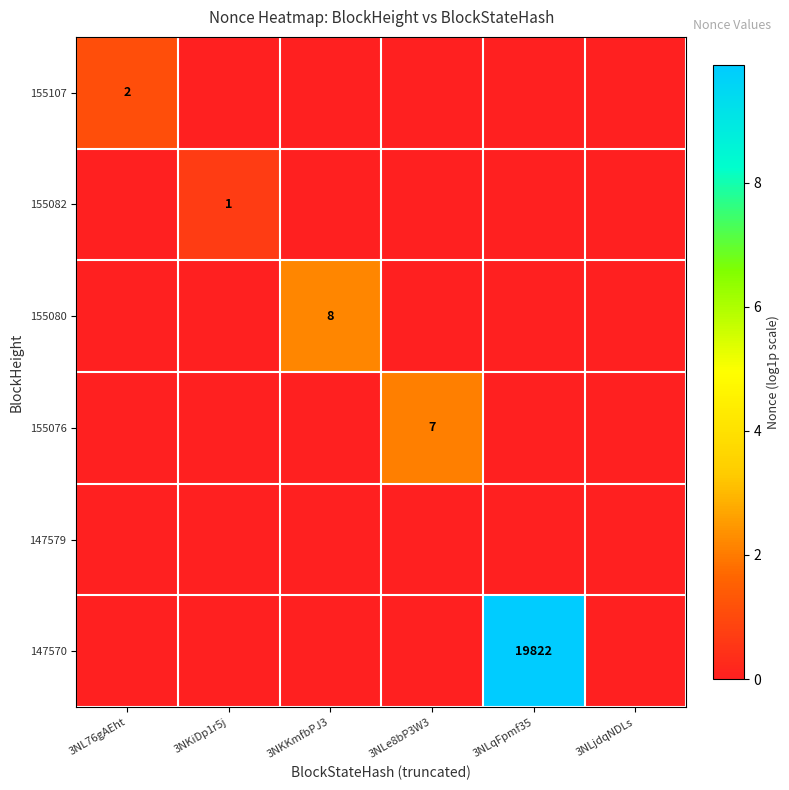

The 155107 series shows 2 at 3NL76gAEht. True or false?

True